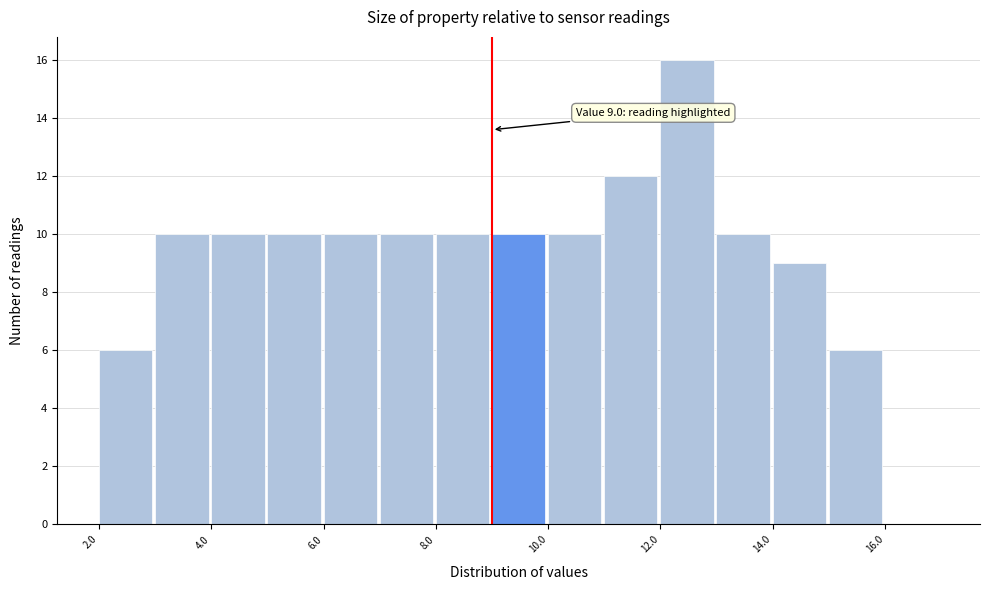

Over which range of the x-axis is the bar tallest?

12 to 13